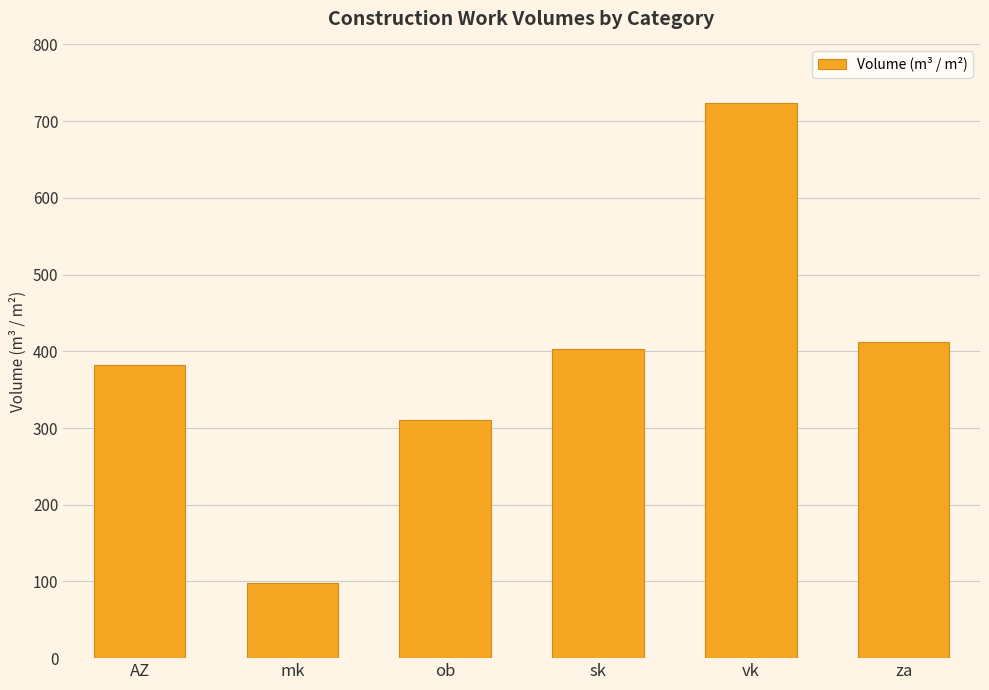

Rank the categories by value from highest to lowest.

vk, za, sk, AZ, ob, mk